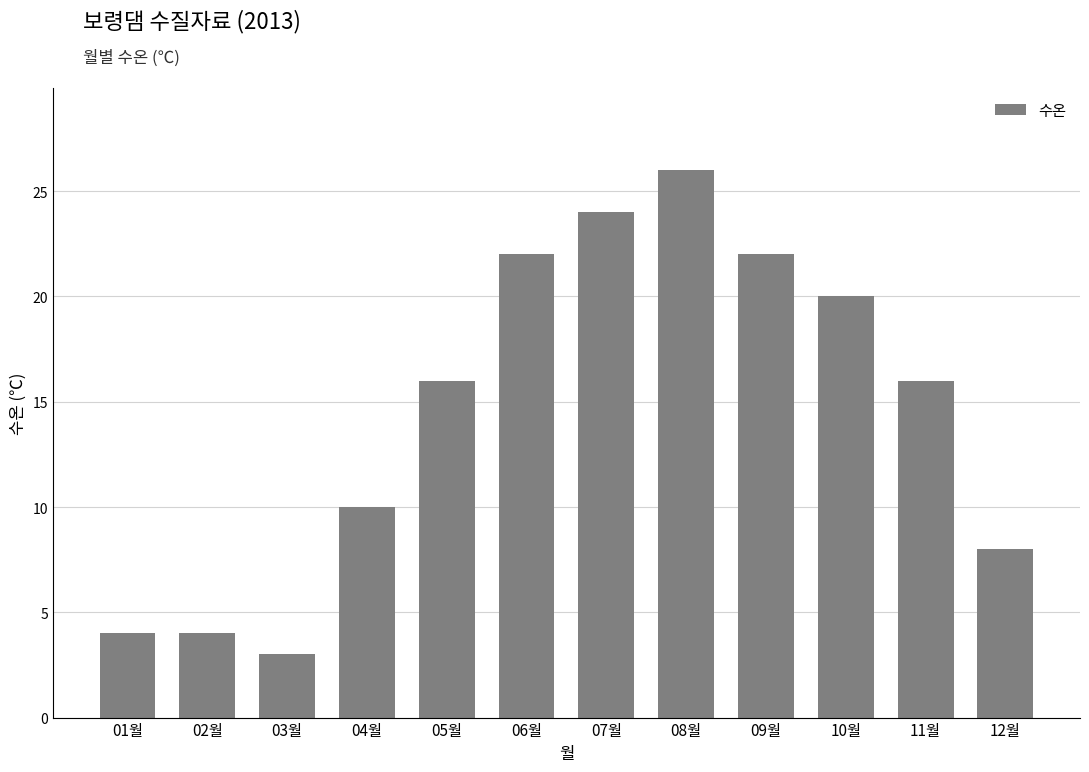

What is the label of the 3rd bar from the left?

03월